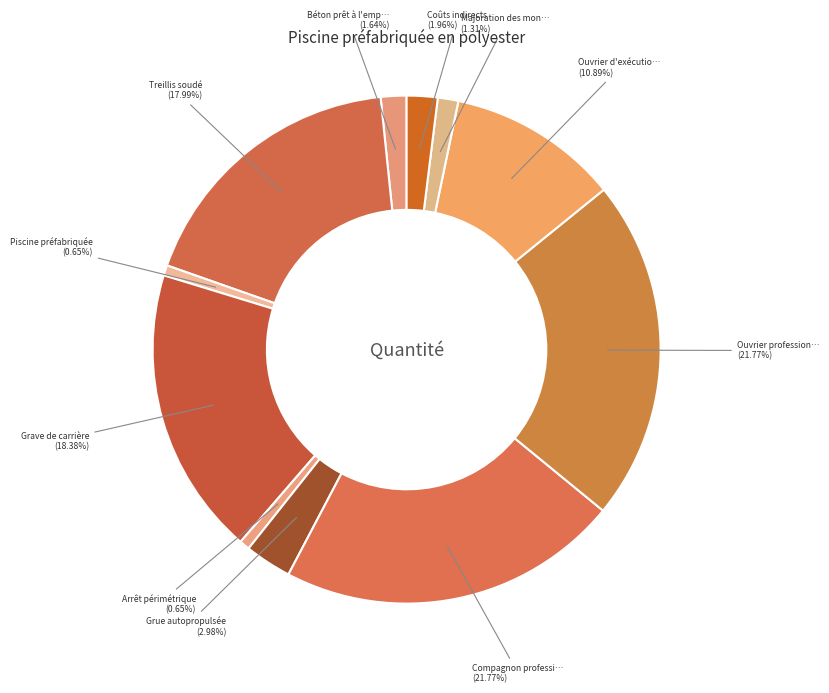

How many slices are in this pie chart?

11